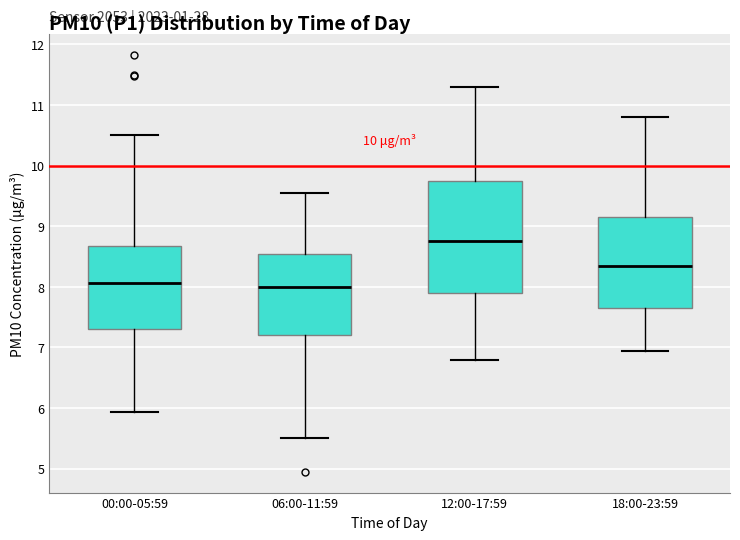

Where is the lower edge of the box for 00:00-05:59 on the y-axis? The values are not printed on the chart, so give them approximately, as read against the axis.

7.3